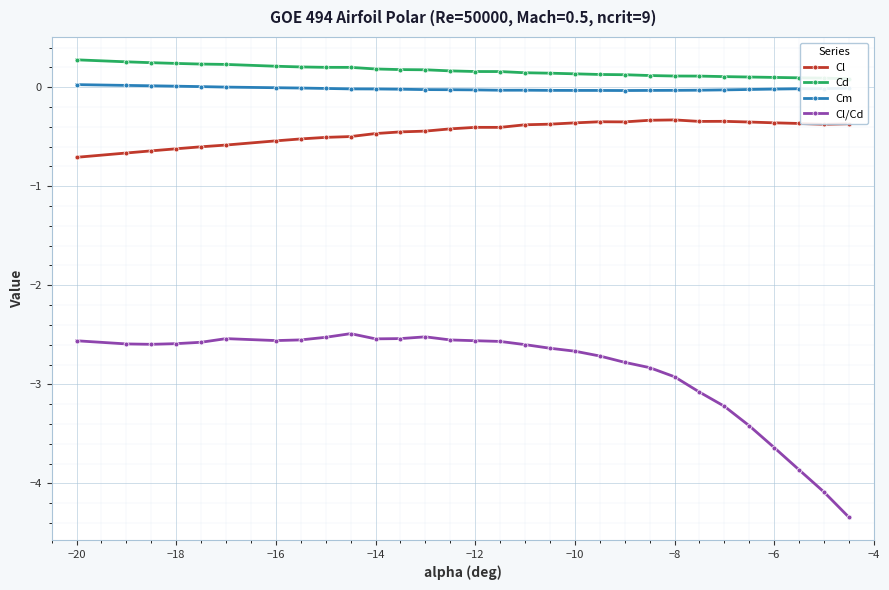

List the series in order of their peak value, lowest first.

Cl/Cd, Cl, Cm, Cd